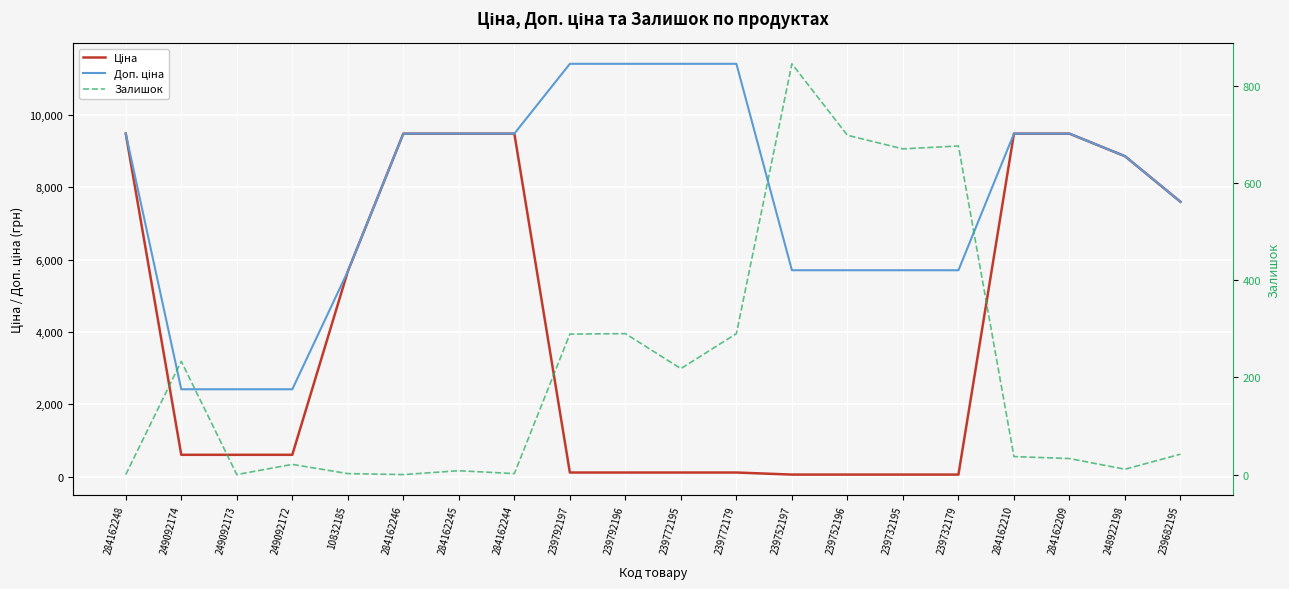

Which series has the largest total across all categories?

Доп. ціна